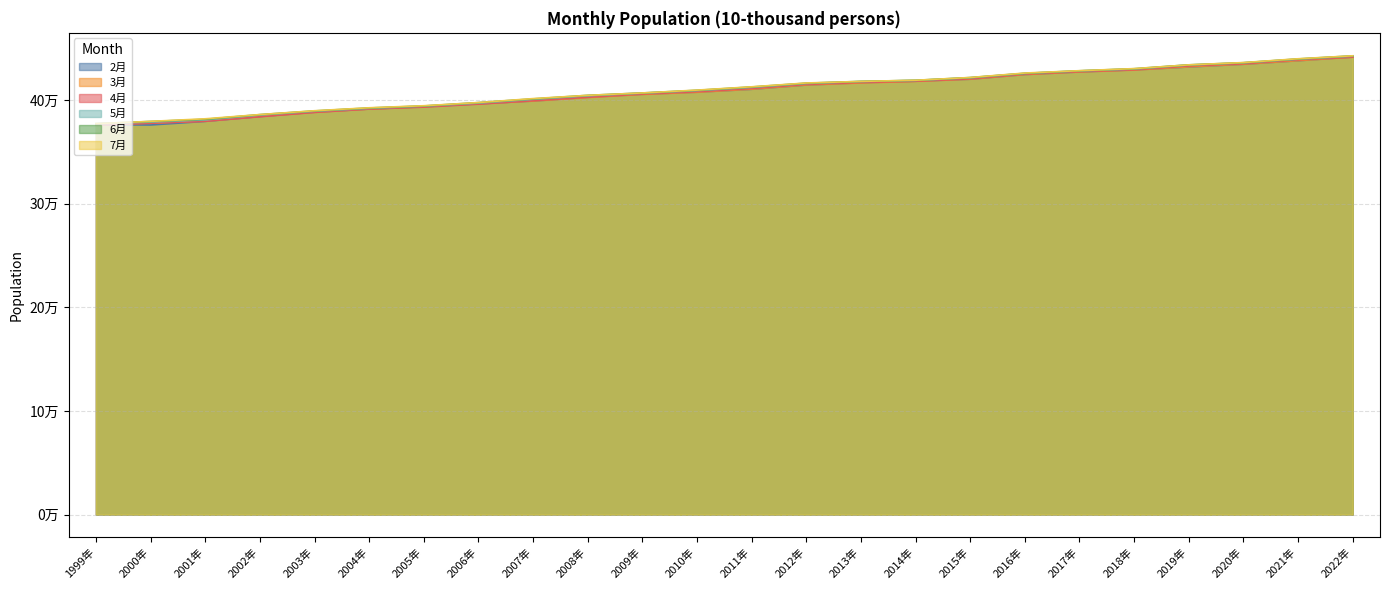

What is the maximum value shown in the chart?

442857